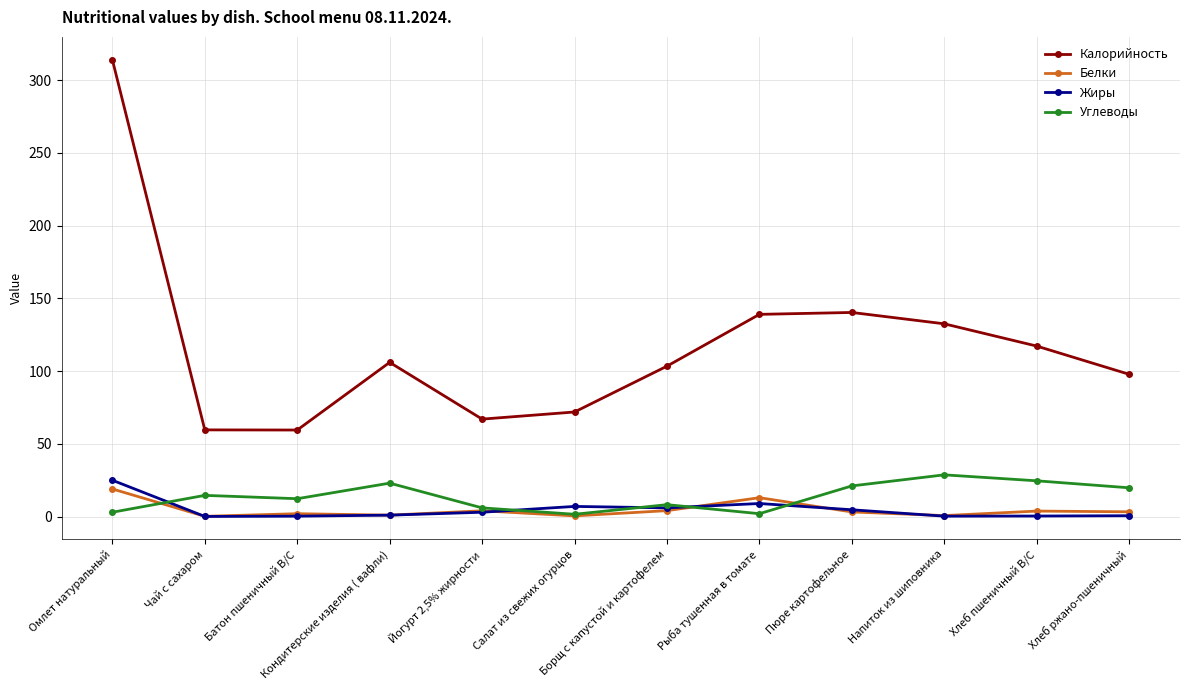

The value of Калорийность at Пюре картофельное is 33.8. True or false?

False